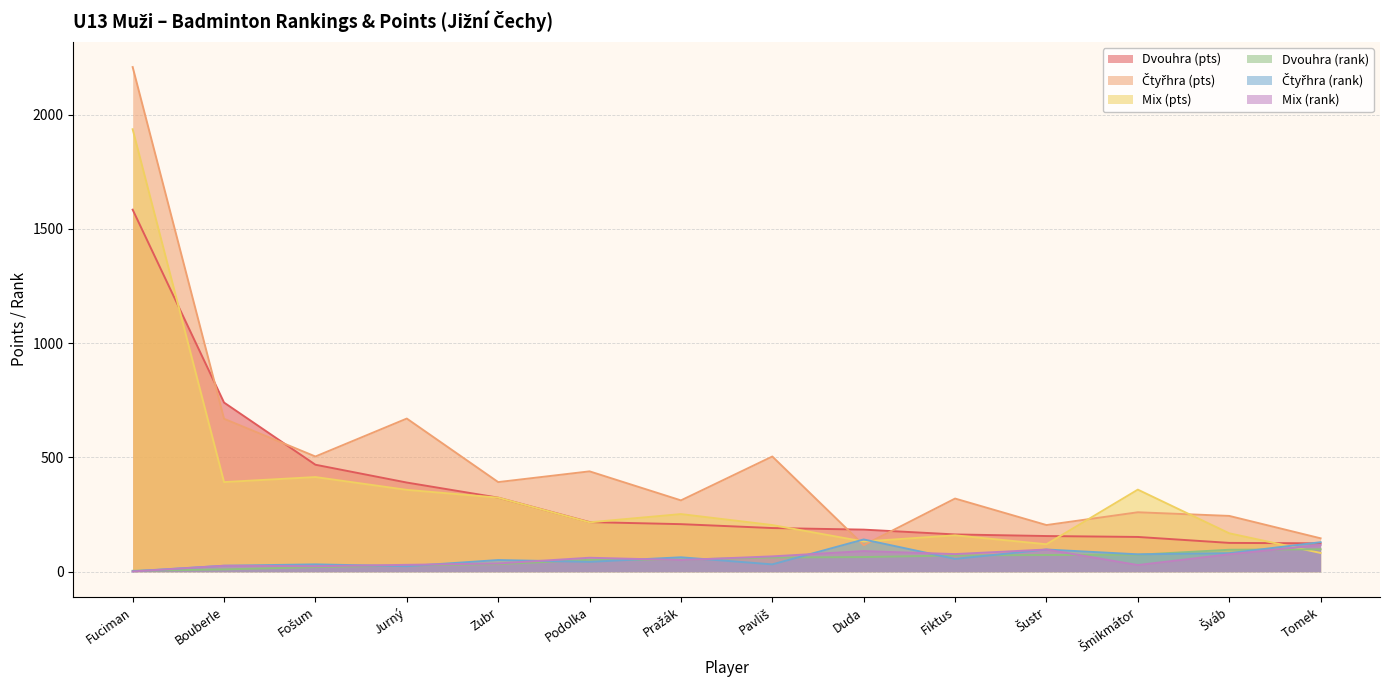

Reading left to right, what are all the values shown in this chart?

Dvouhra (rank): Fuciman=4	Bouberle=10	Fošum=20	Jurný=27	Zubr=33	Podolka=52	Pražák=53	Pavliš=62	Duda=64	Fiktus=71	Šustr=73	Šmikmátor=74	Šváb=96	Tomek=98
Čtyřhra (rank): Fuciman=2	Bouberle=26	Fošum=32	Jurný=24	Zubr=51	Podolka=43	Pražák=63	Pavliš=32	Duda=141	Fiktus=56	Šustr=97	Šmikmátor=76	Šváb=81	Tomek=129
Mix (rank): Fuciman=1	Bouberle=26	Fošum=24	Jurný=30	Zubr=36	Podolka=61	Pražák=51	Pavliš=67	Duda=90	Fiktus=77	Šustr=97	Šmikmátor=29	Šváb=76	Tomek=117
Dvouhra (pts): Fuciman=1584	Bouberle=740	Fošum=468	Jurný=390	Zubr=324	Podolka=217	Pražák=208	Pavliš=191	Duda=184	Fiktus=163	Šustr=156	Šmikmátor=152	Šváb=126	Tomek=124
Čtyřhra (pts): Fuciman=2208	Bouberle=669	Fošum=504	Jurný=670	Zubr=392	Podolka=439	Pražák=312	Pavliš=504	Duda=116	Fiktus=320	Šustr=204	Šmikmátor=260	Šváb=244	Tomek=146
Mix (pts): Fuciman=1936	Bouberle=392	Fošum=414	Jurný=358	Zubr=324	Podolka=216	Pražák=252	Pavliš=204	Duda=132	Fiktus=159	Šustr=120	Šmikmátor=359	Šváb=168	Tomek=82